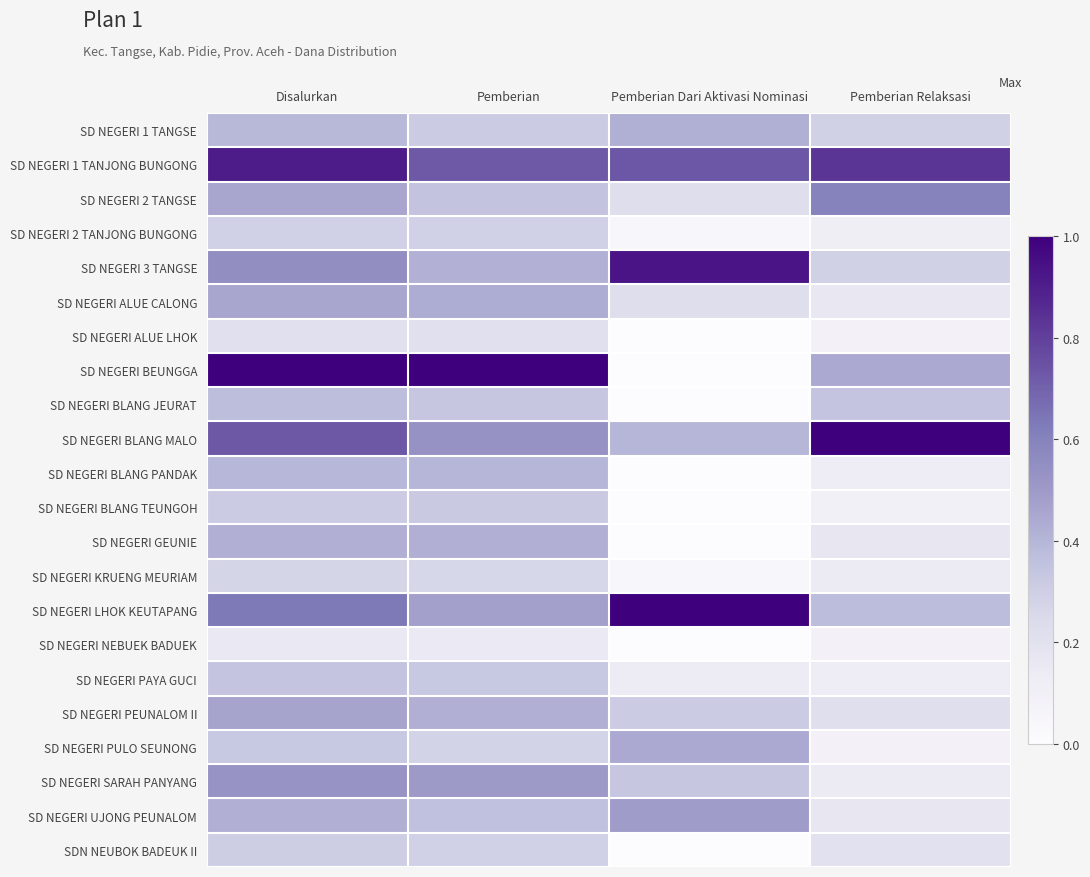

Which label corresponds to the largest value in the chart?

Disalurkan